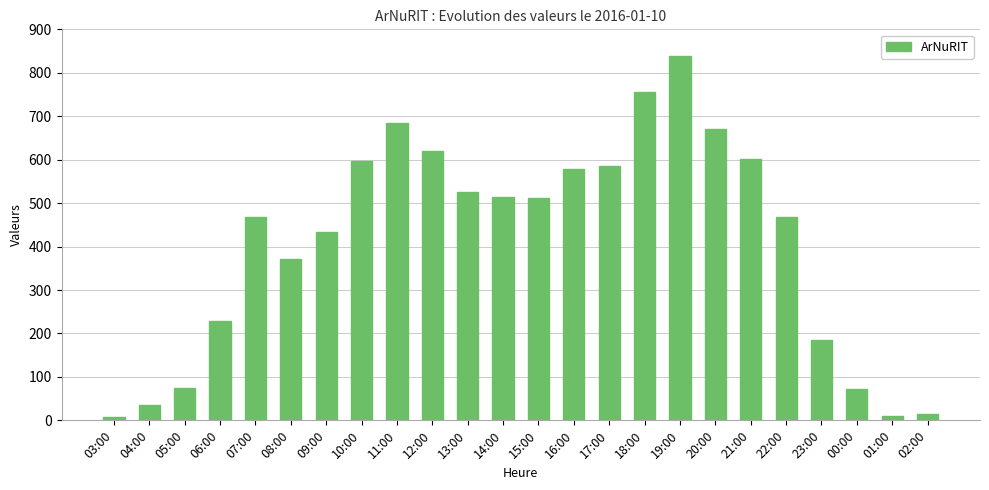

What is the difference between the second highest and second lowest values?

745